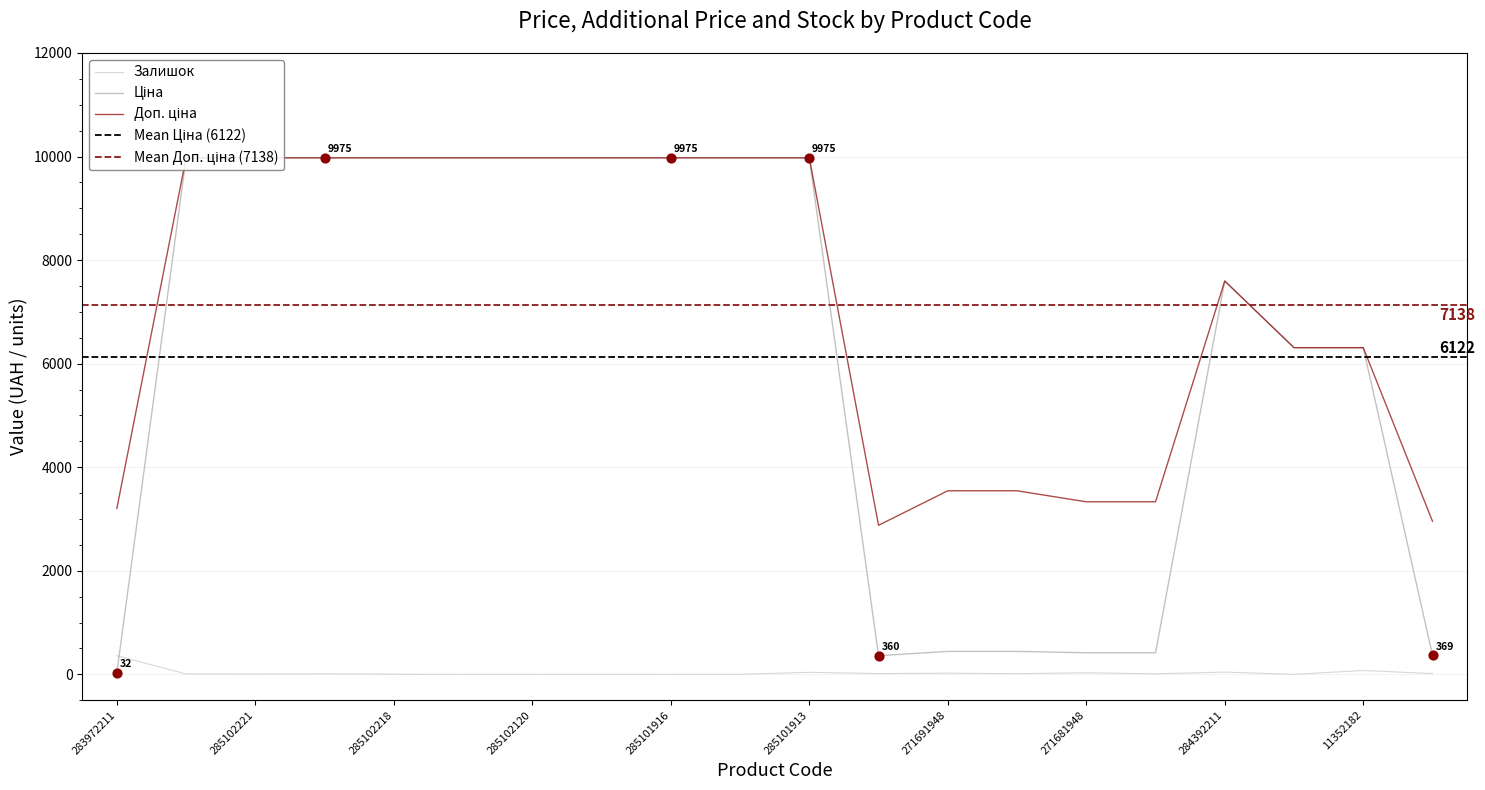

What is the total value across all series at 285102221?

19955.0